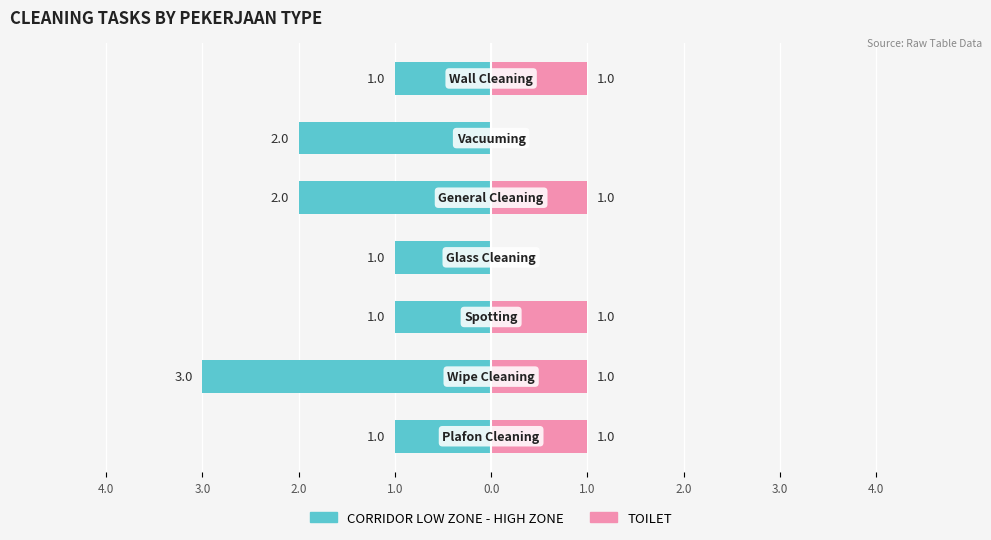

The value of CORRIDOR LOW ZONE - HIGH ZONE at 2.0 is -1. True or false?

True